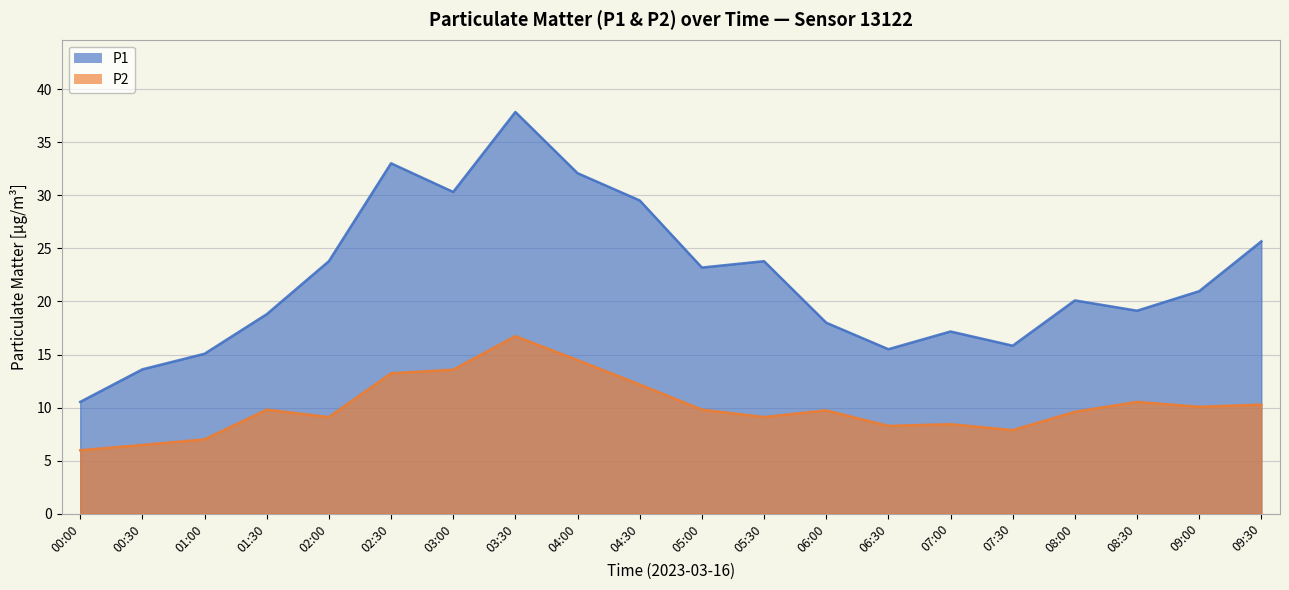

At which label does P1 reach its peak?

03:30